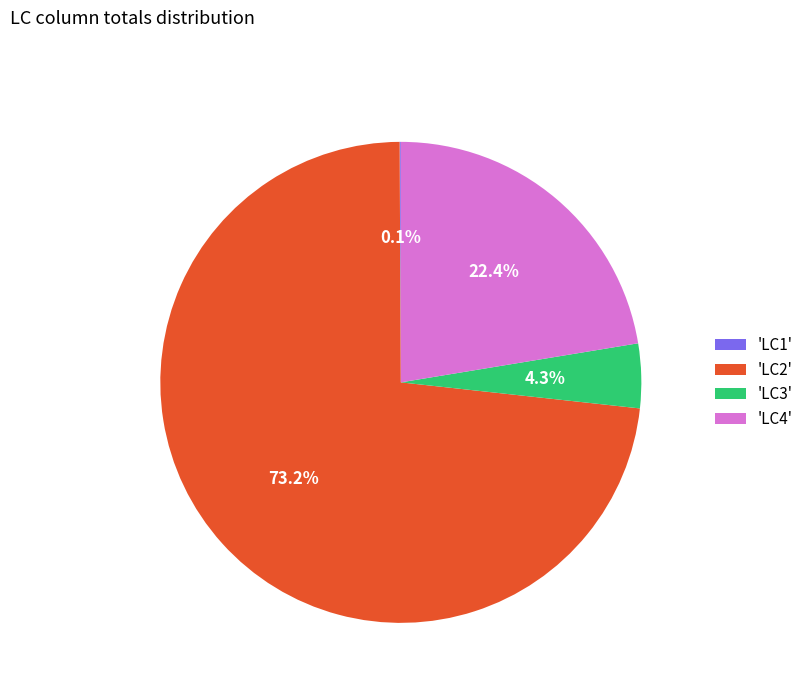

Does any single category account for the majority?

Yes